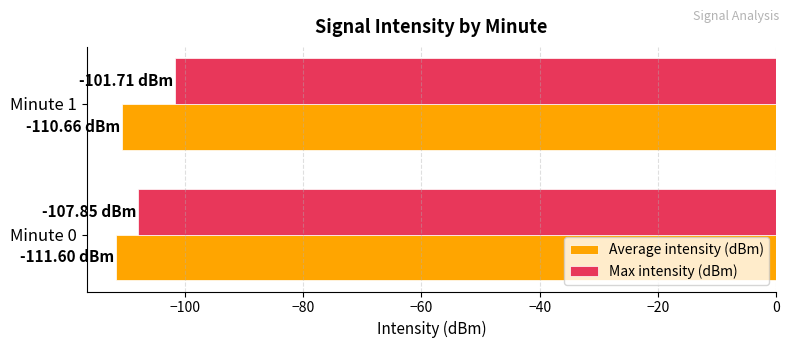

Rank the series by their average value, from highest to lowest.

Max intensity (dBm), Average intensity (dBm)